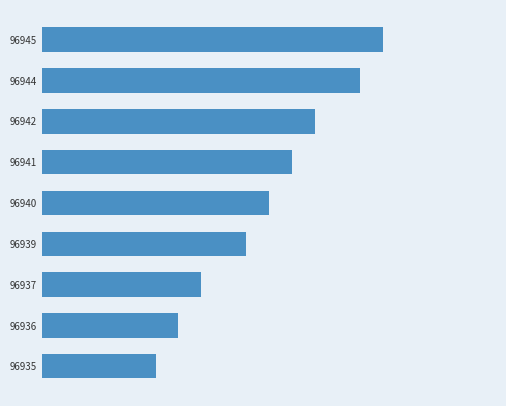

Does the chart contain stacked bars?

No